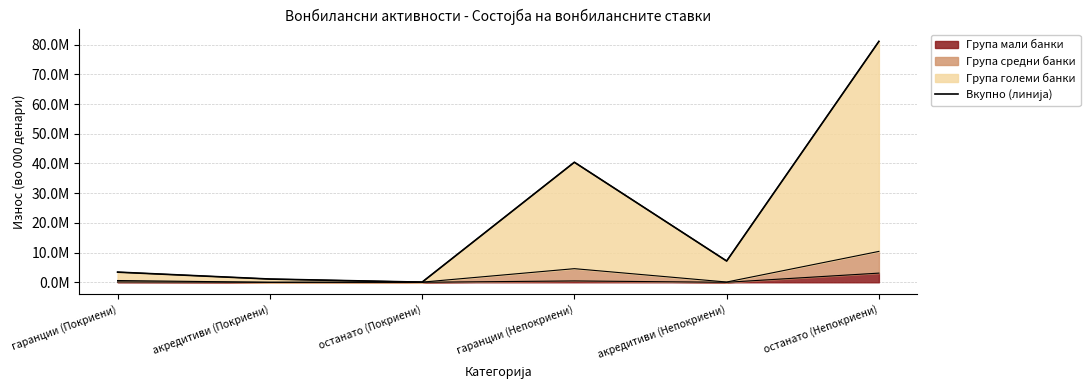

Reading left to right, list all the values displayed in this chart.

3421737	1094849	52200	40411729	7168045	81102509